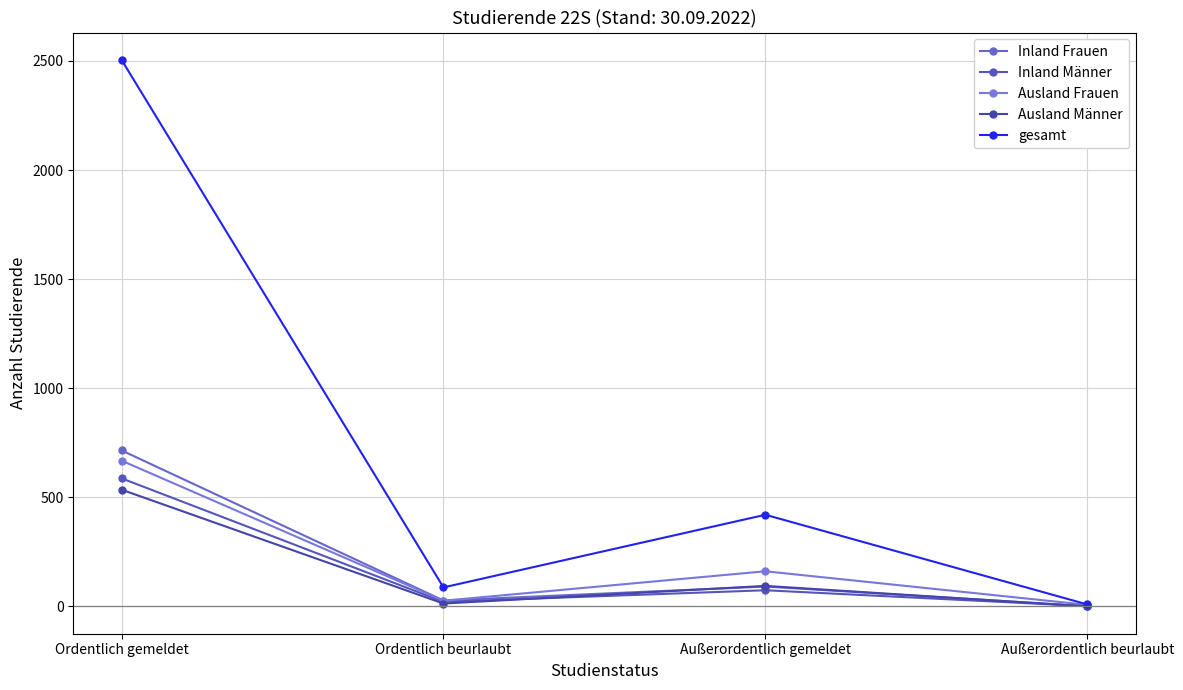

How many lines are shown in the chart?

5